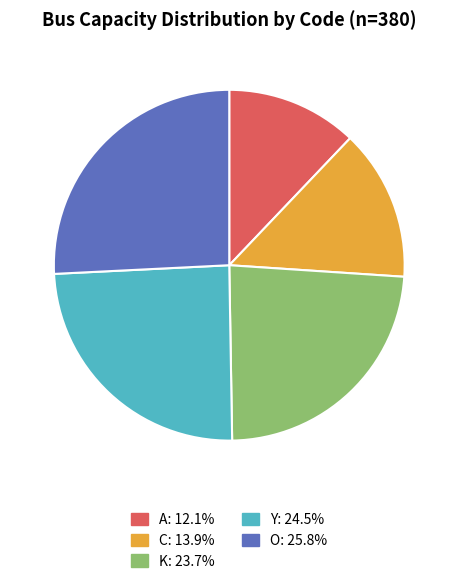

Does A represent more than half of the total?

No